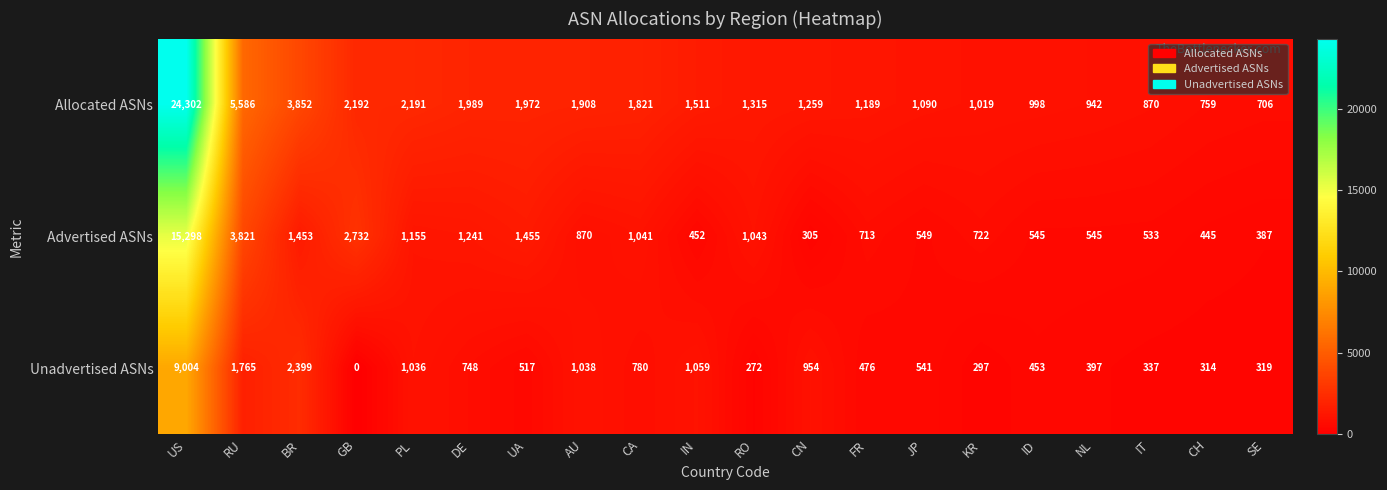

What is the difference between the Unadvertised ASNs values at SE and ID?

134